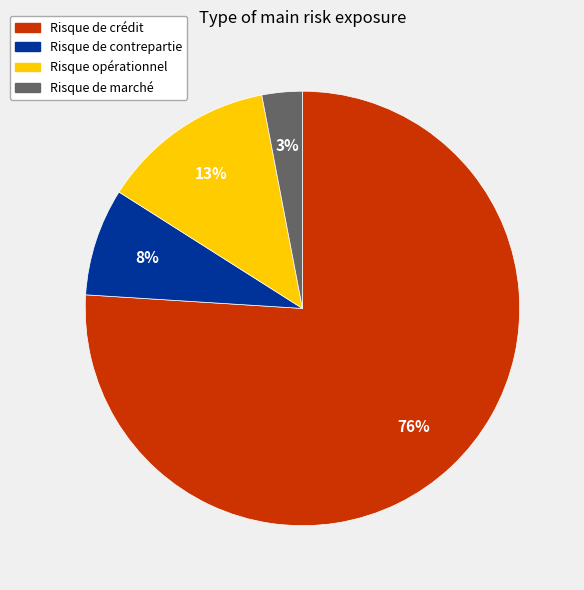

Does Risque de crédit account for over 50% of the chart?

Yes